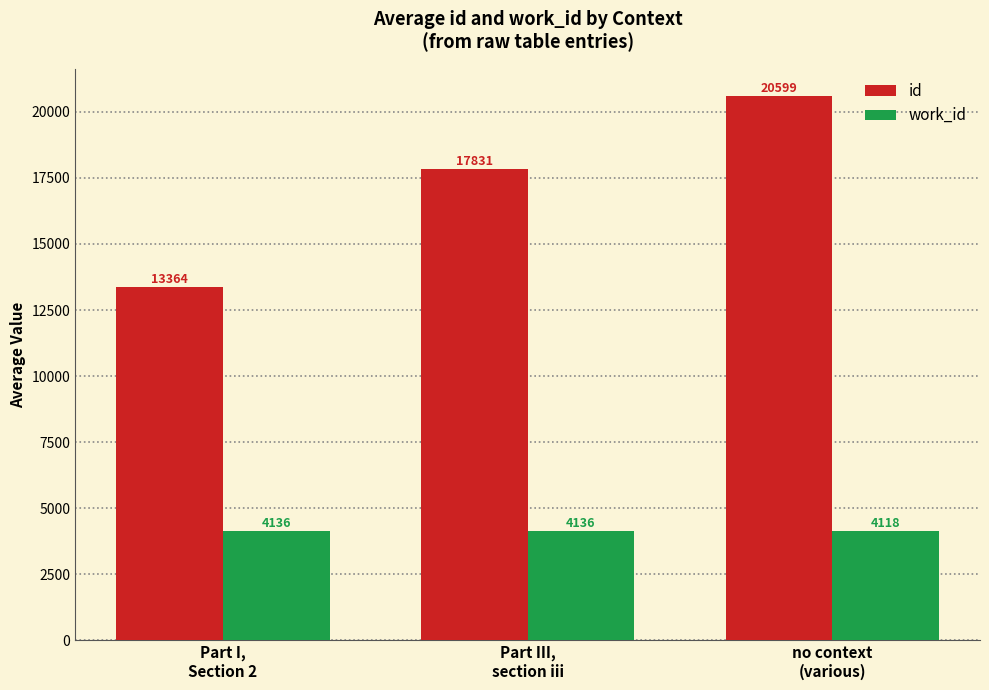

How many categories are shown in the chart?

3